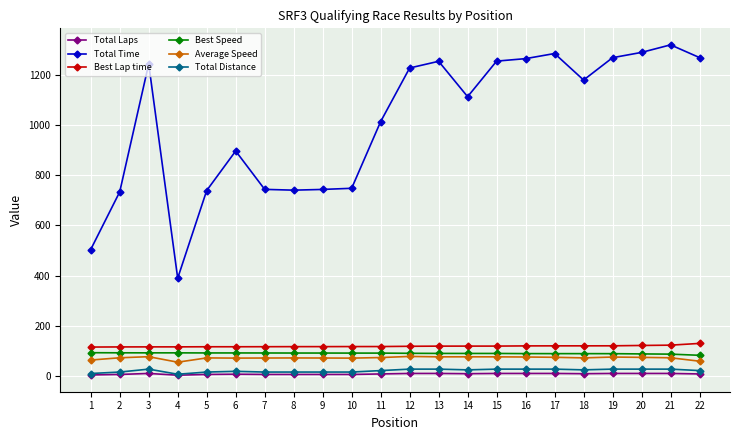

True or false: Total Laps and Best Lap time intersect in this chart.

False